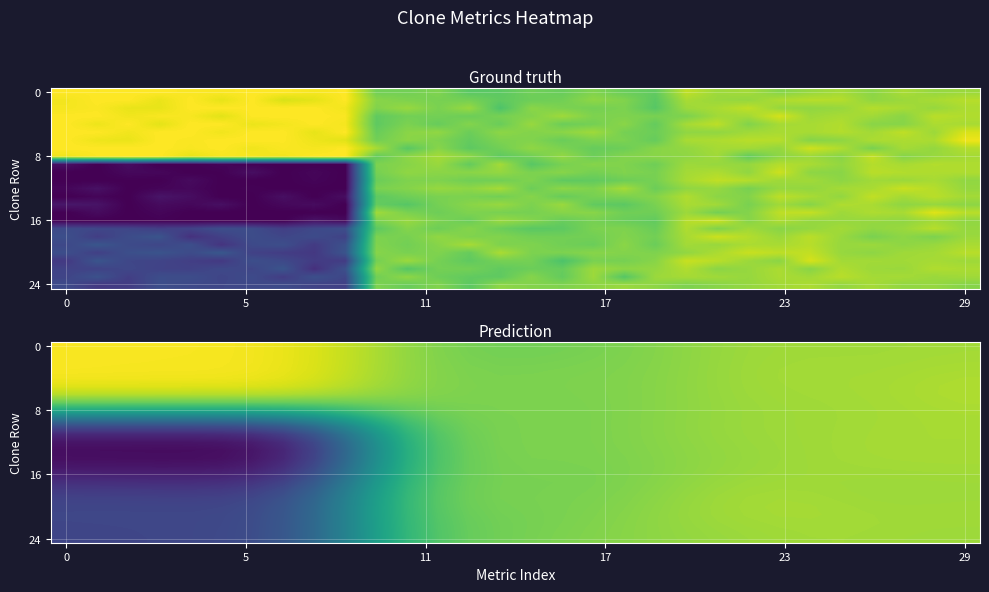

At how many categories does at least one series exceed 9?

30